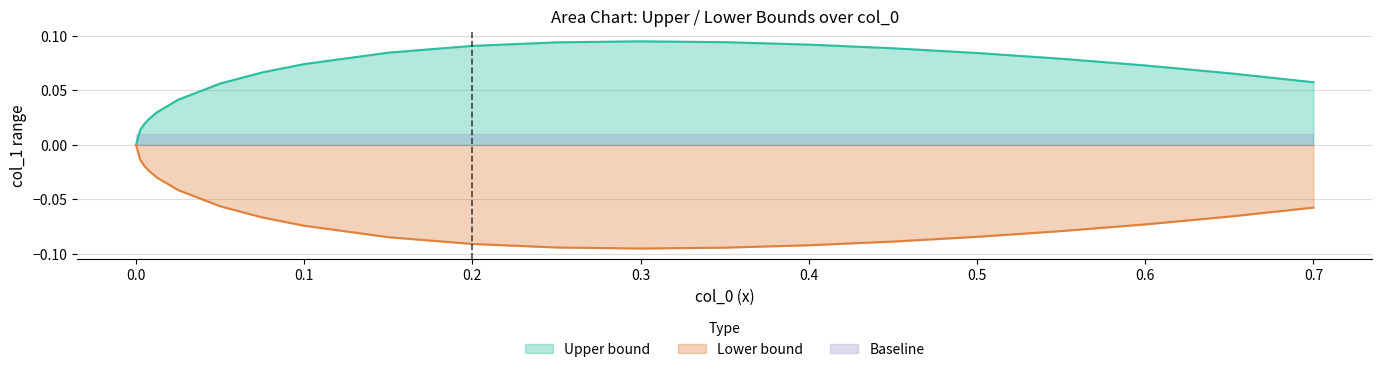

After their last crossing, which series has the higher values: Upper bound or Baseline?

Upper bound